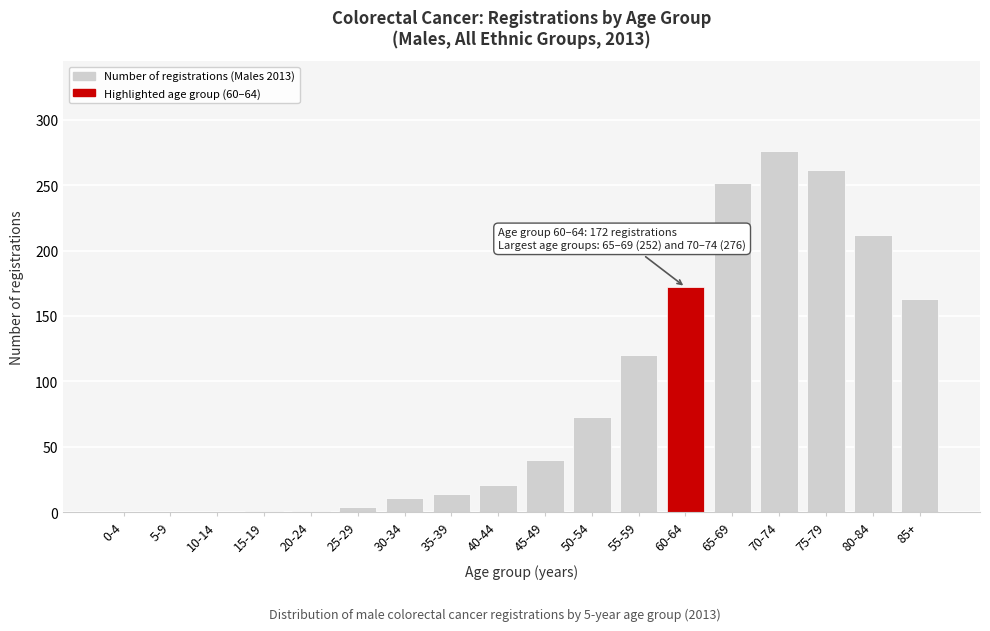

What is the change in value from 30-34 to 60-64?

+161